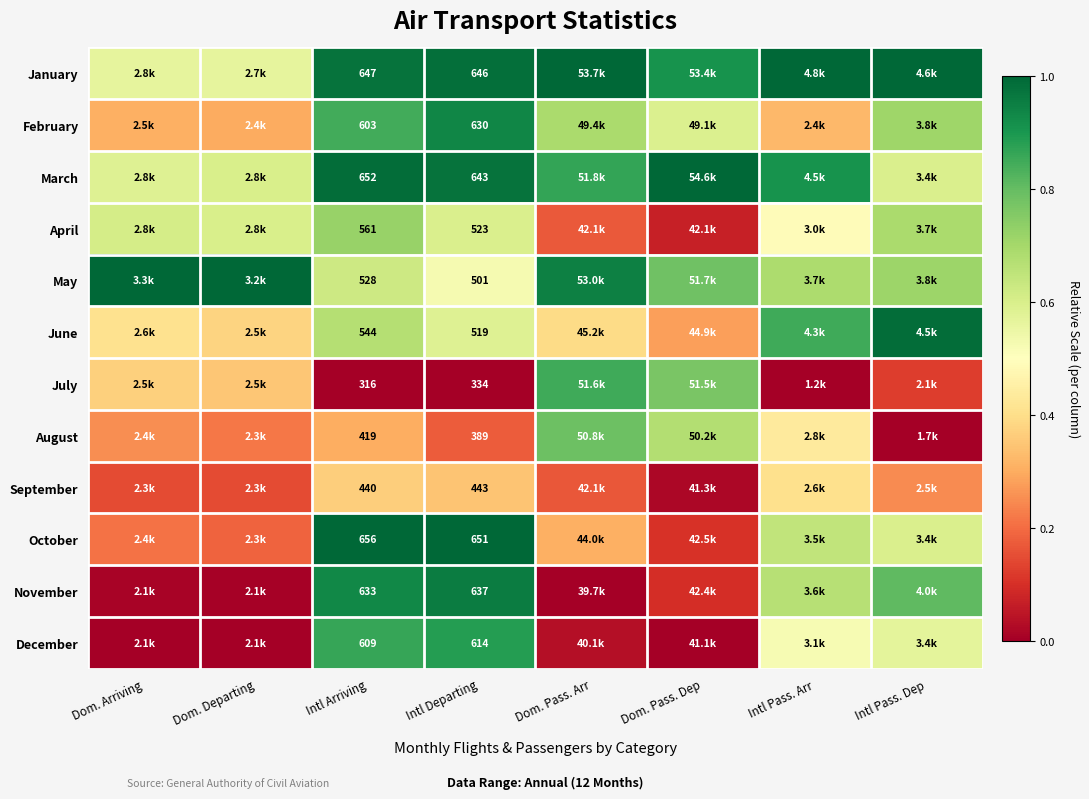

What is the sum of the December values at Dom. Pass. Dep and Intl Arriving?

0.9